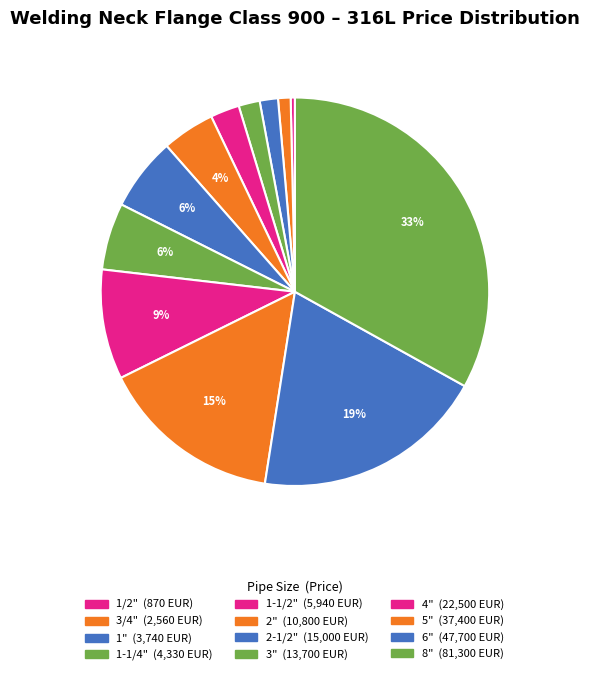

How many slices are in this pie chart?

12